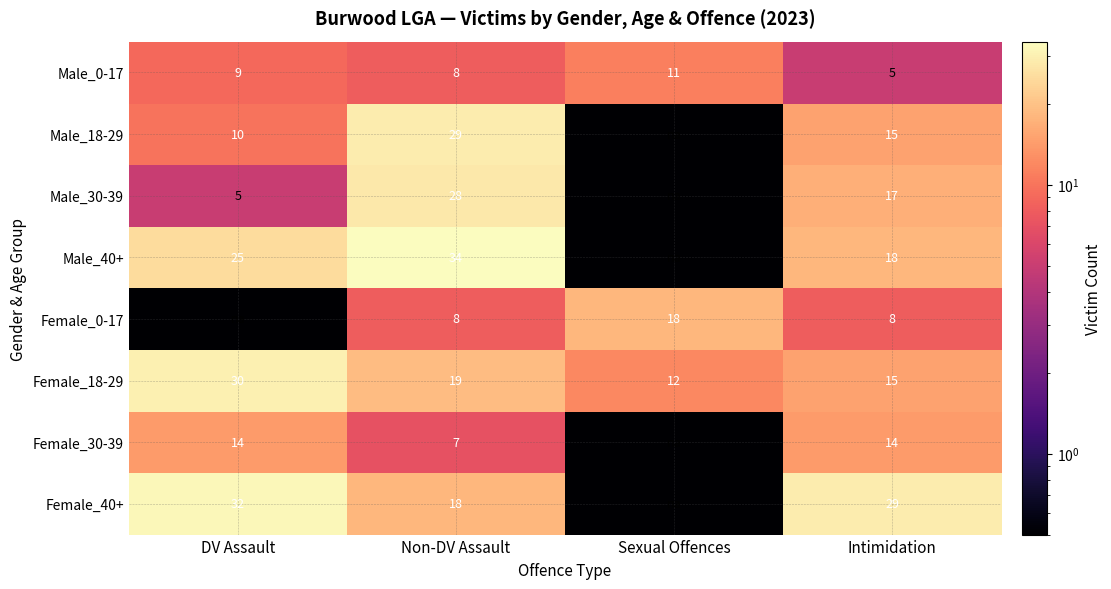

What is the difference between the maximum and minimum values in the Male_0-17 series?

6.0